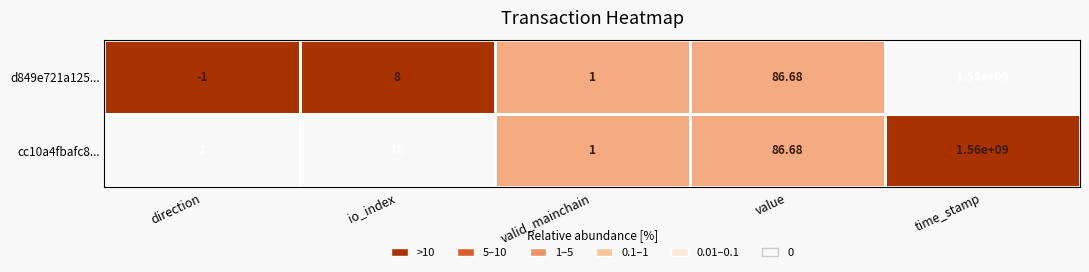

Count the number of data series in this chart.

2